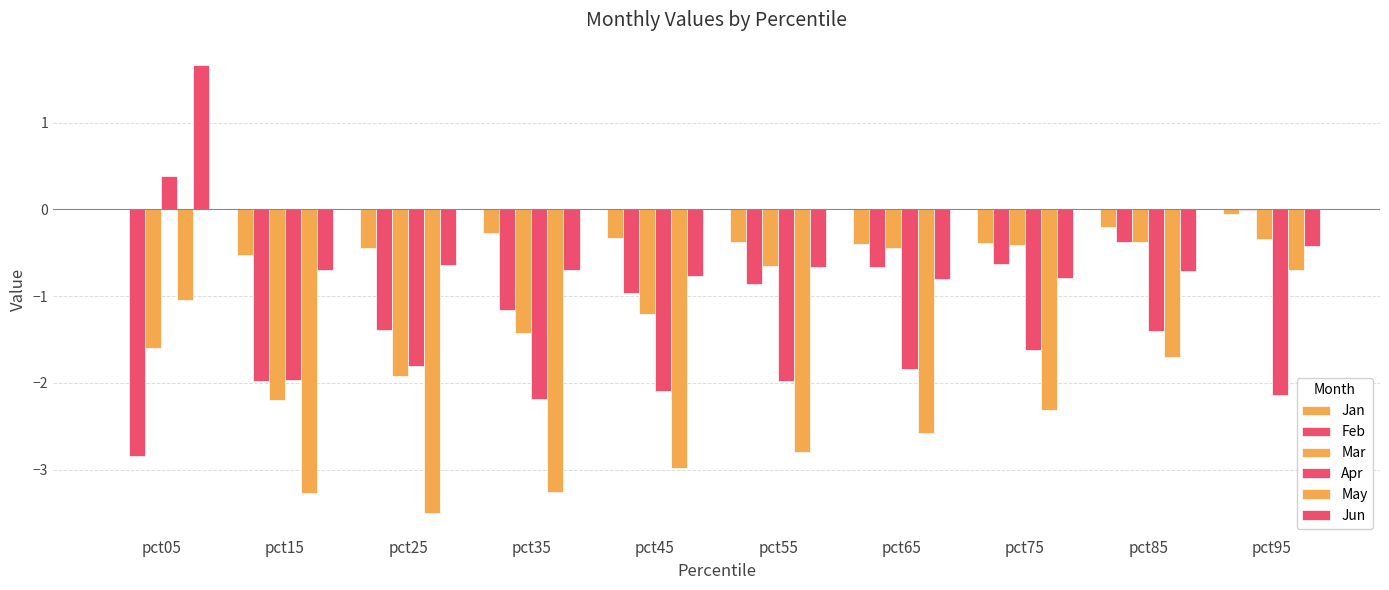

What is the difference between the maximum and minimum values in the Apr series?

2.6